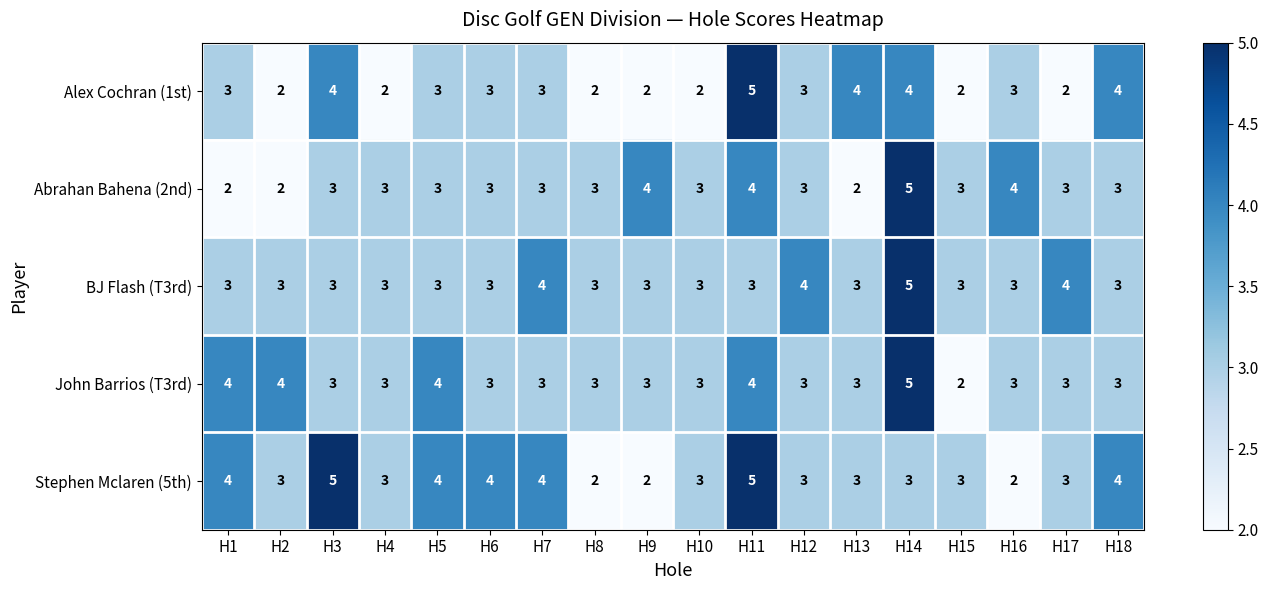

What is the maximum value shown in the chart?

5